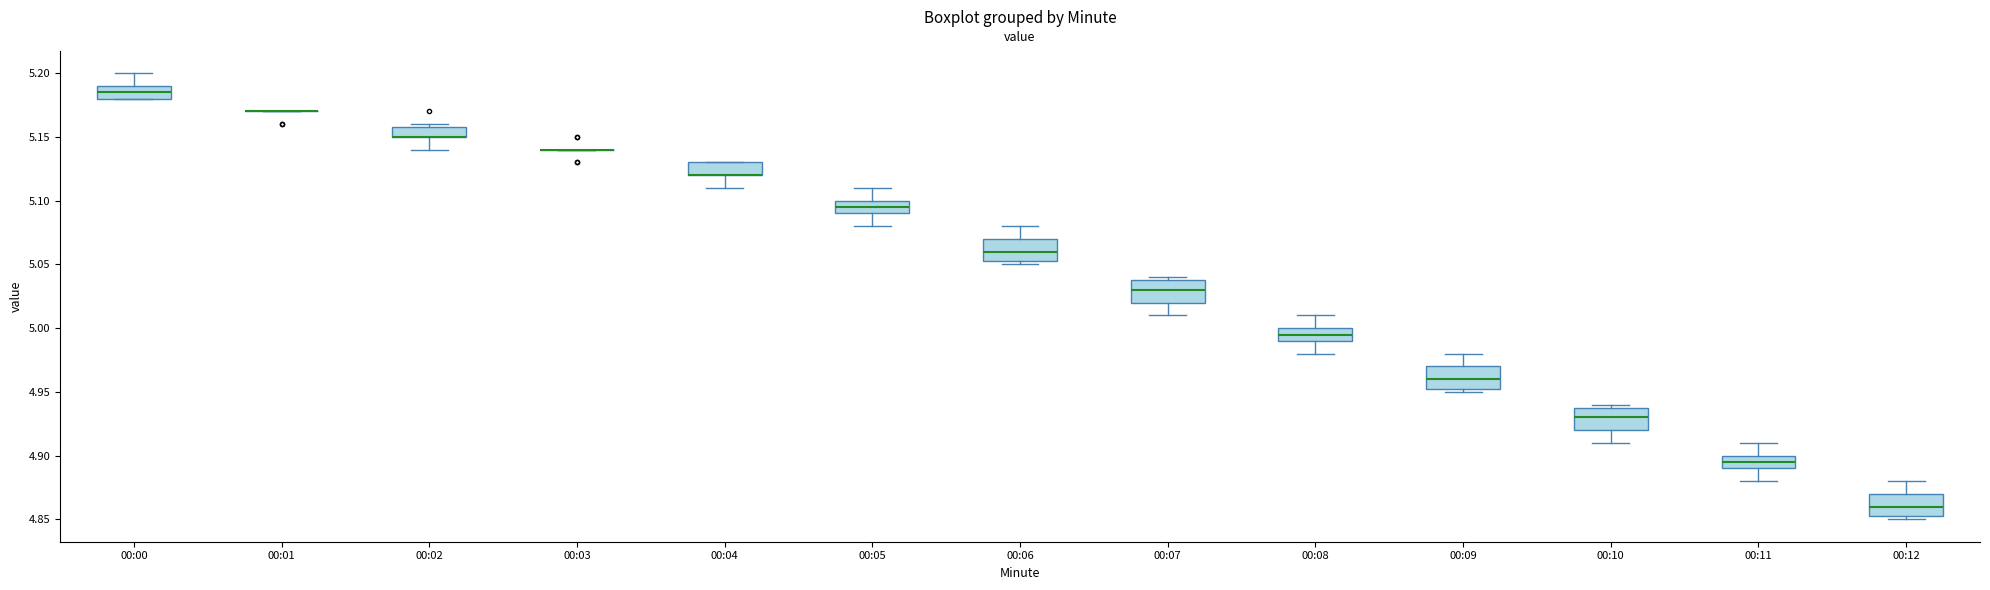

Reading left to right, transcribe this box plot: for each box, give where its median line is, the range the box spans, and where its two whiskers end, as read against the y-axis. The values are not printed on the chart, so give them approximately, as read against the axis.

00:00: median 5.185, box 5.180 to 5.190, whiskers 5.180 to 5.200
00:01: box collapsed to a line at 5.170, whiskers 5.170 to 5.170
00:02: median 5.150 (drawn on the box's lower edge), box 5.150 to 5.160, whiskers 5.140 to 5.160 (just above the box's upper edge)
00:03: box collapsed to a line at 5.140, whiskers 5.140 to 5.140
00:04: median 5.120 (drawn on the box's lower edge), box 5.120 to 5.130, whiskers 5.110 to 5.130
00:05: median 5.095, box 5.090 to 5.100, whiskers 5.080 to 5.110
00:06: median 5.060, box 5.055 to 5.070, whiskers 5.050 to 5.080
00:07: median 5.030, box 5.020 to 5.040, whiskers 5.010 to 5.040 (just above the box's upper edge)
00:08: median 4.995, box 4.990 to 5.000, whiskers 4.980 to 5.010
00:09: median 4.960, box 4.955 to 4.970, whiskers 4.950 to 4.980
00:10: median 4.930, box 4.920 to 4.940, whiskers 4.910 to 4.940 (just above the box's upper edge)
00:11: median 4.895, box 4.890 to 4.900, whiskers 4.880 to 4.910
00:12: median 4.860, box 4.855 to 4.870, whiskers 4.850 to 4.880